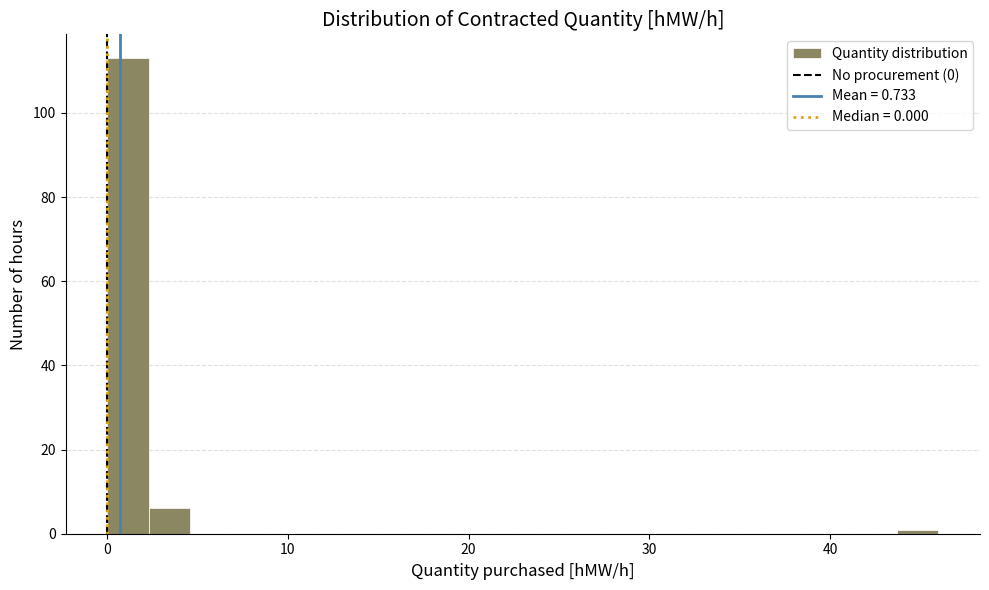

Read against the x-axis, roughly where is the centre of the tallest bar?

1